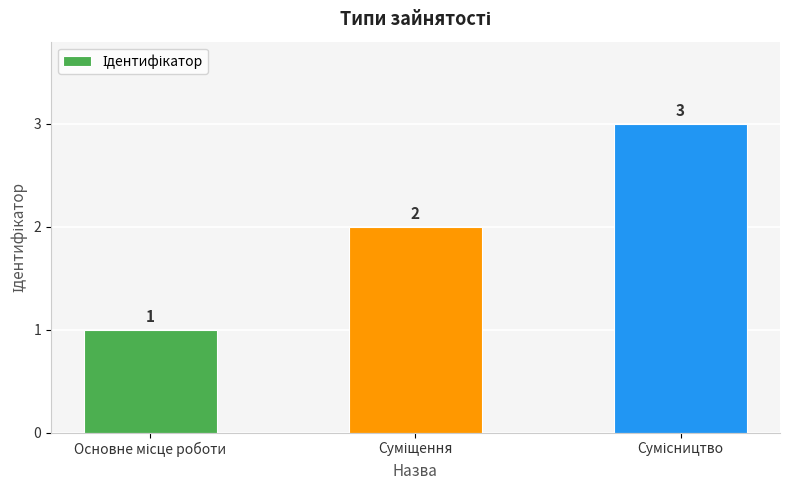

What is the greatest value displayed?

3